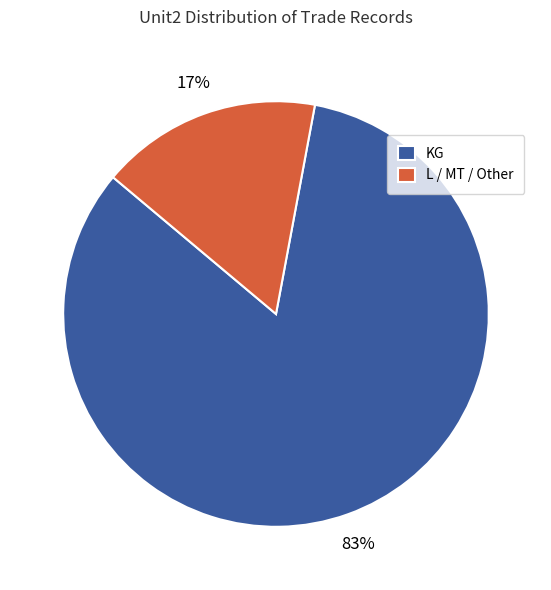

Is there a majority slice in this chart?

Yes